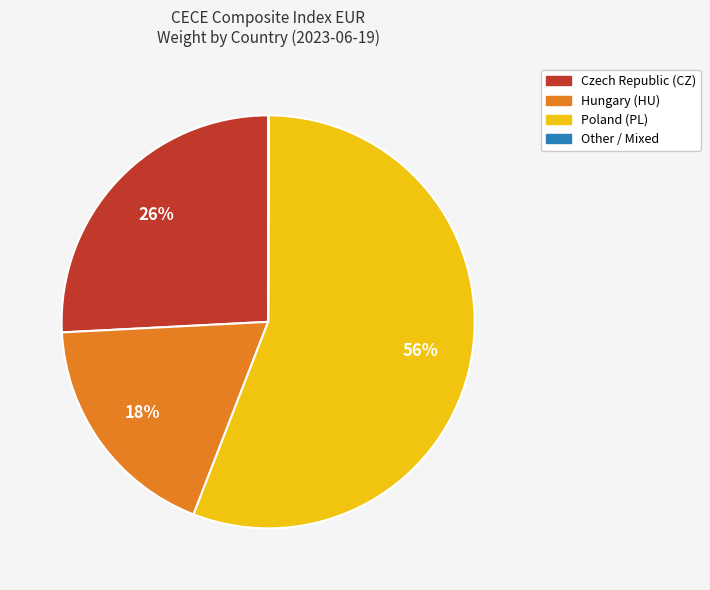

To the nearest percent, what is the average slice percentage?

25%